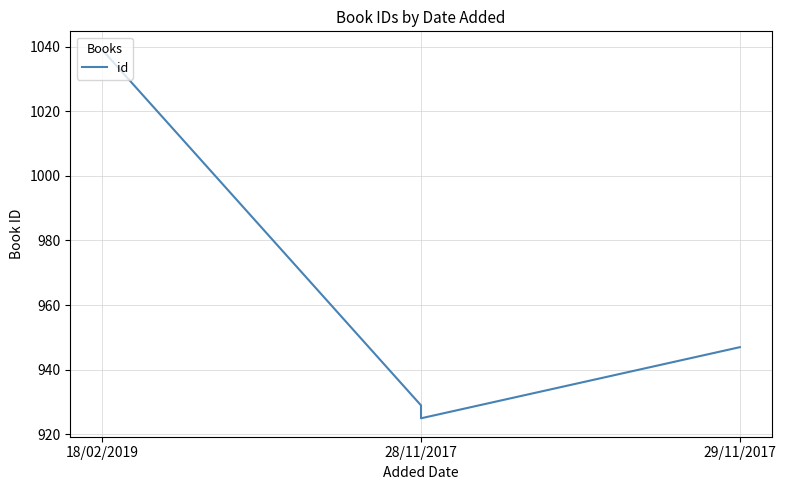

What is the ratio of the value at 28/11/2017 to the value at 29/11/2017?

1.0